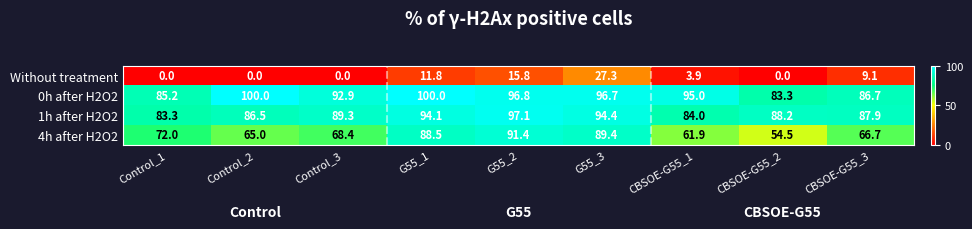

What is the average value of the 4h after H2O2 series?

73.1